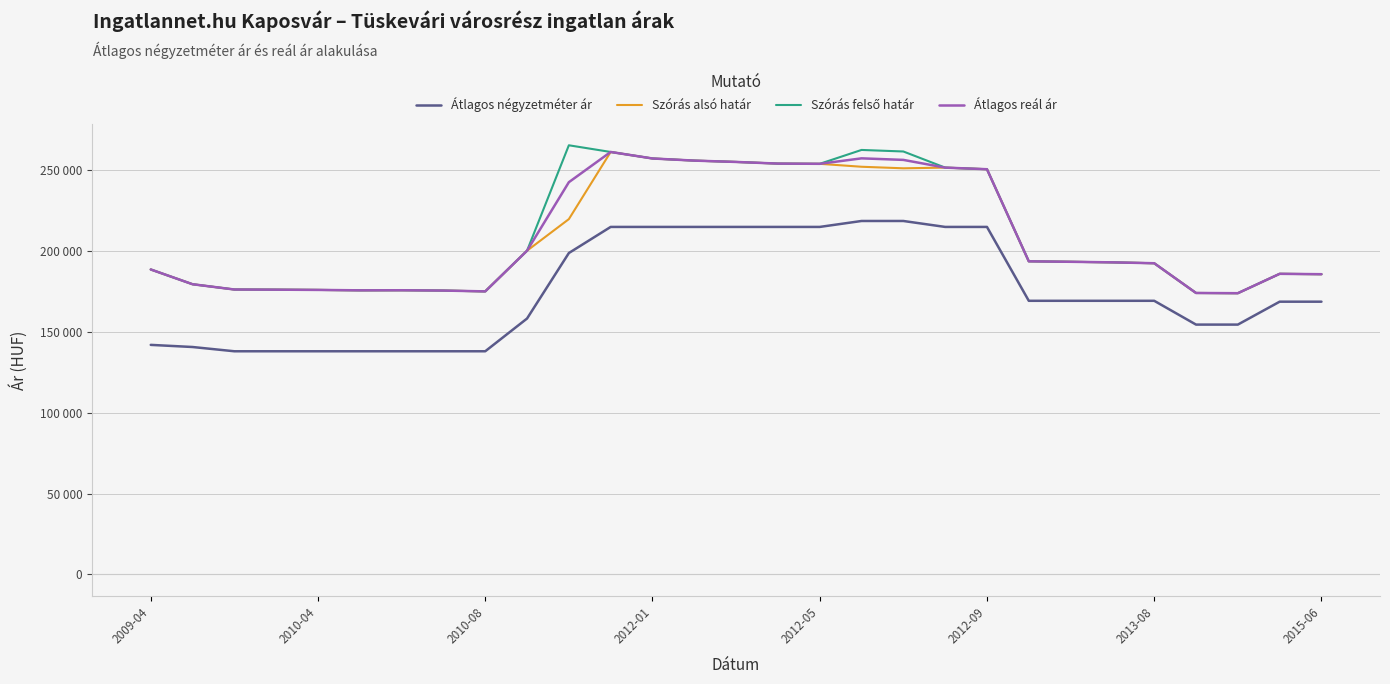

At which category is the sum across all series the highest?

11